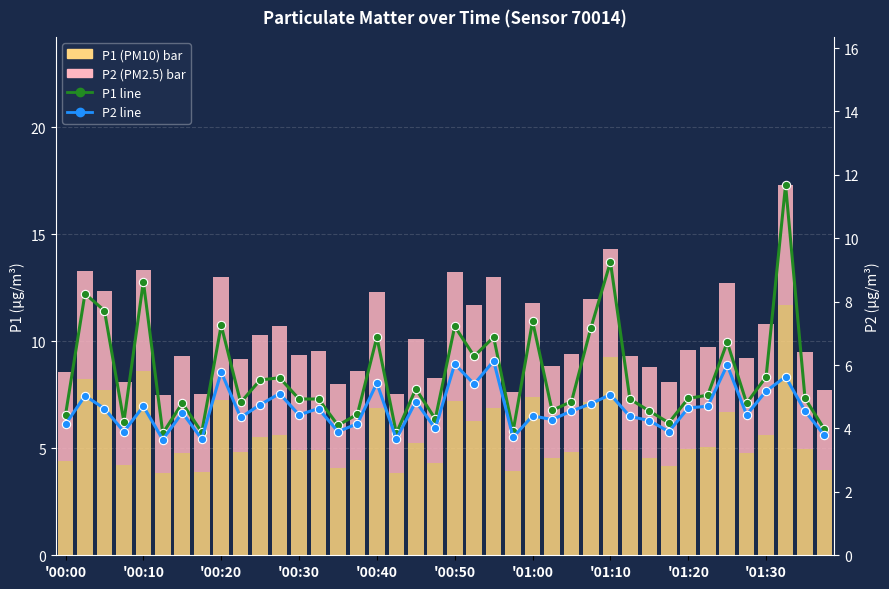

What is the maximum value shown in the chart?

11.7